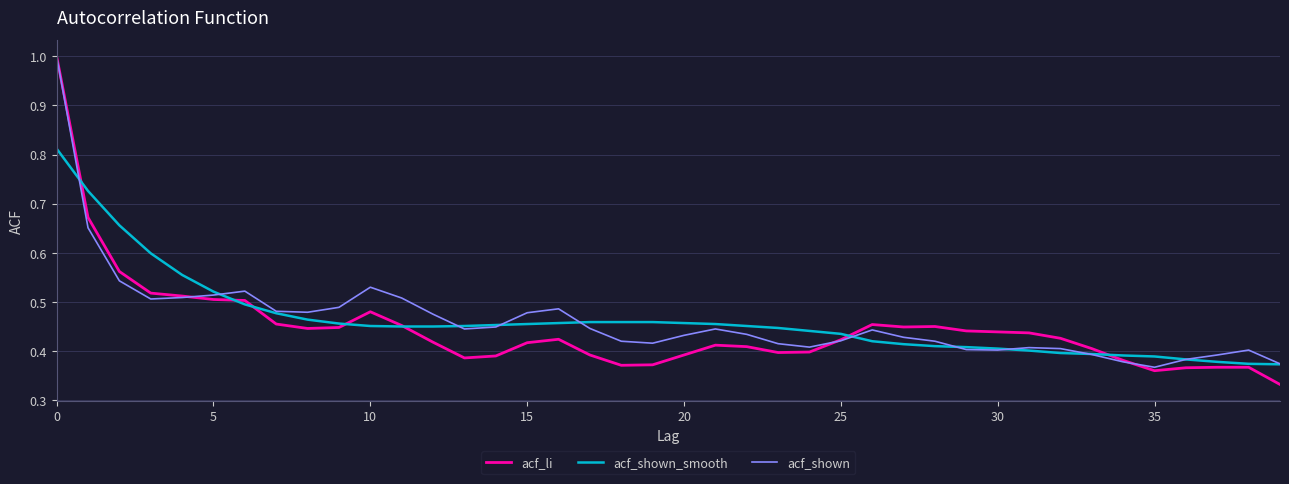

What is the maximum value shown in the chart?

1.0